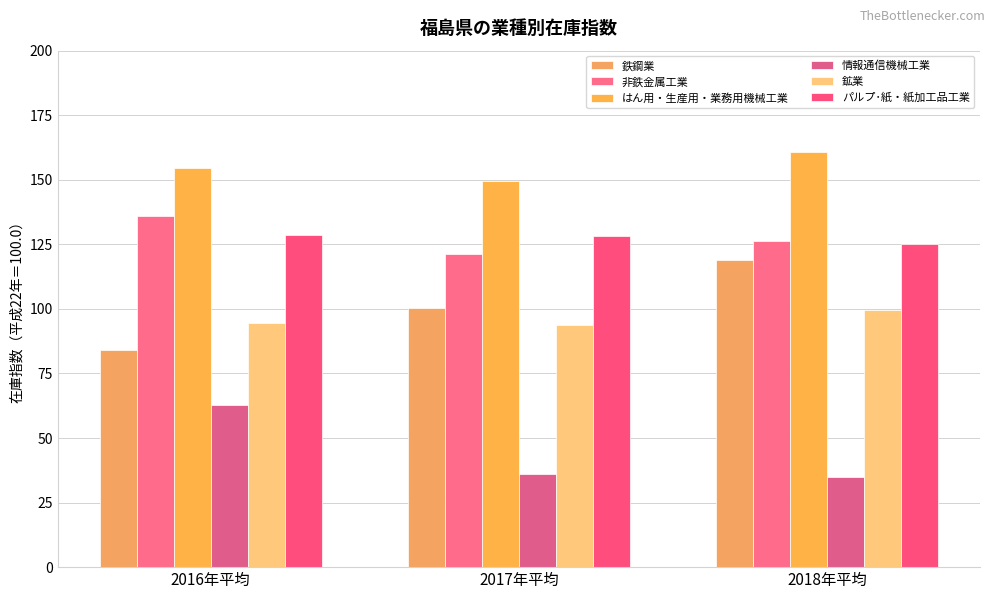

How many categories are shown in the chart?

3